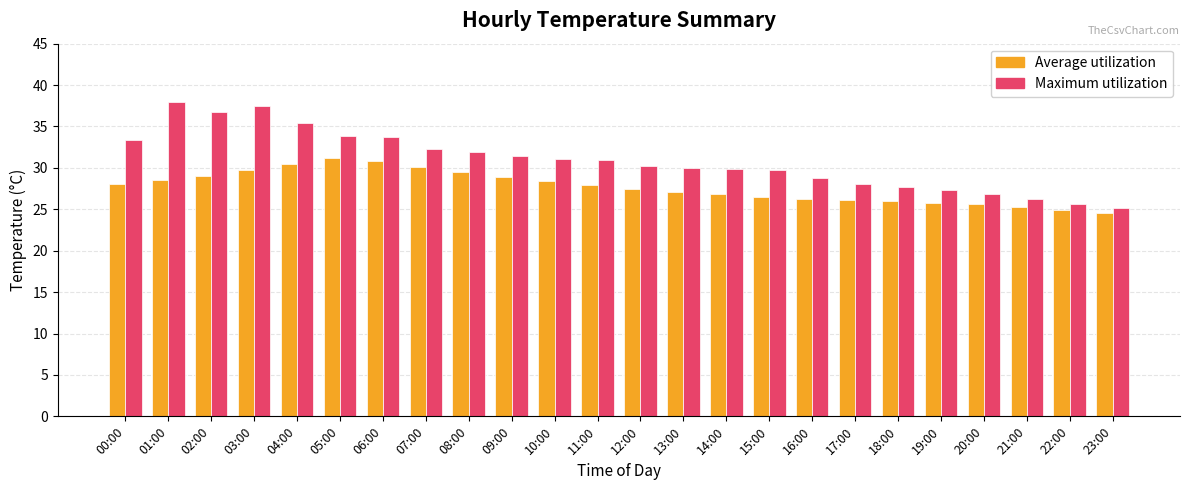

What is the minimum value for Average utilization?

24.6